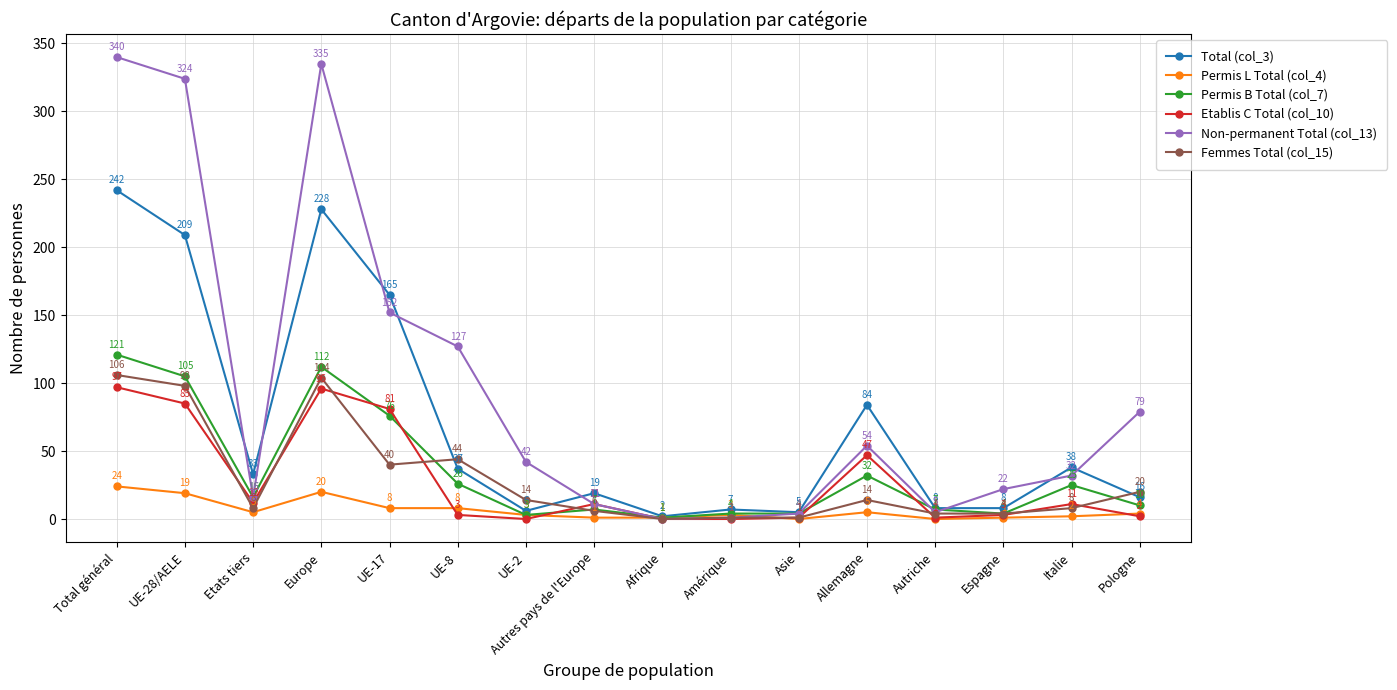

At how many categories does at least one series exceed 170?

3